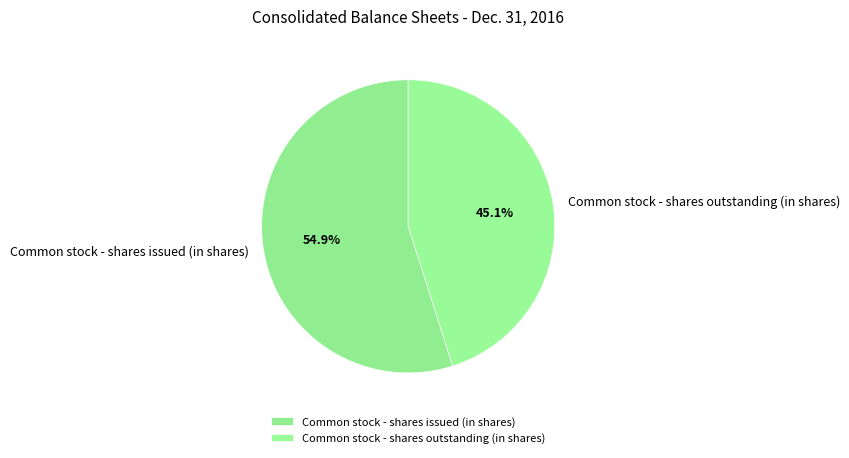

The Common stock - shares outstanding (in shares) slice represents 45% of the pie. True or false?

True